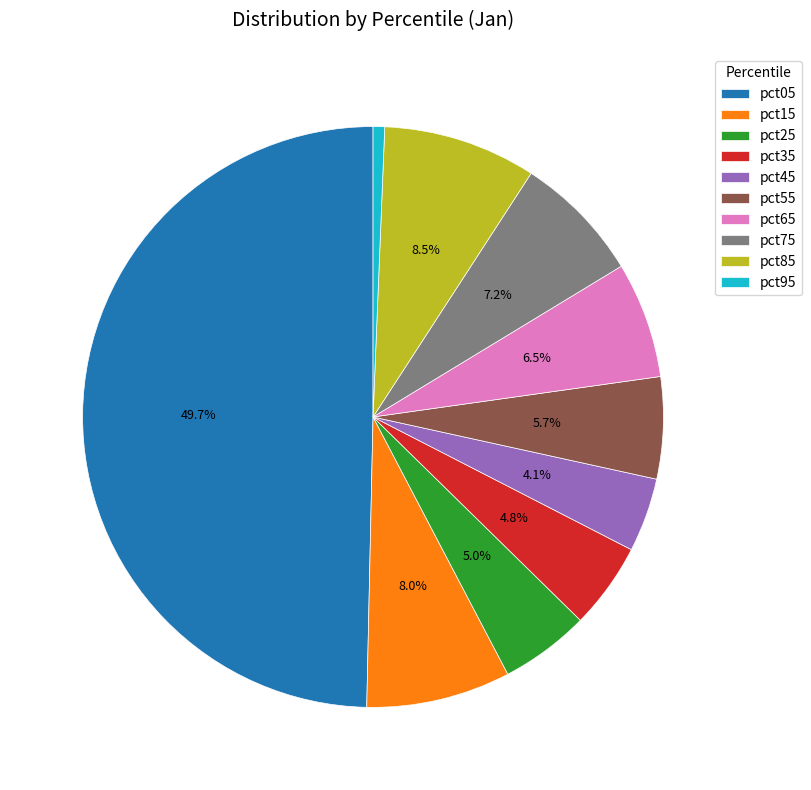

How many slices are in this pie chart?

10